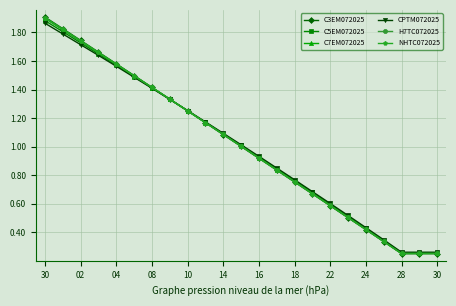

Which series has the widest spread of values?

C3EM072025